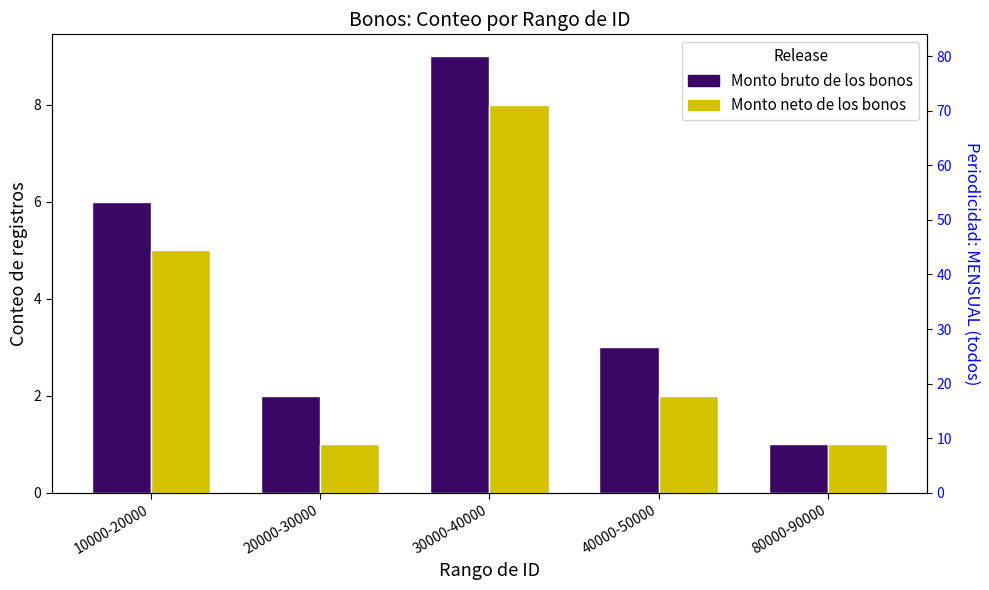

What are all the series names shown in the legend?

Monto bruto de los bonos, Monto neto de los bonos